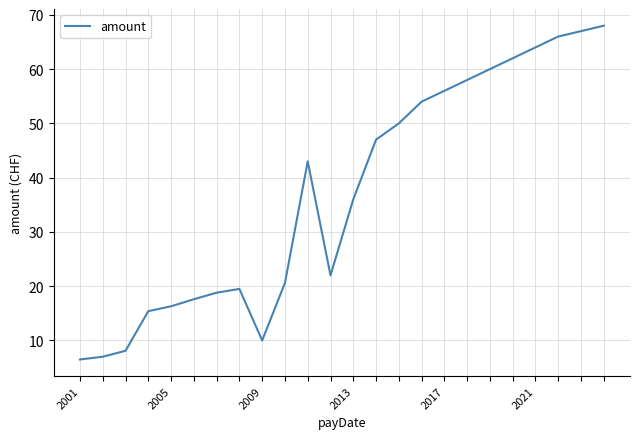

What is the difference between the maximum and minimum values?

61.5